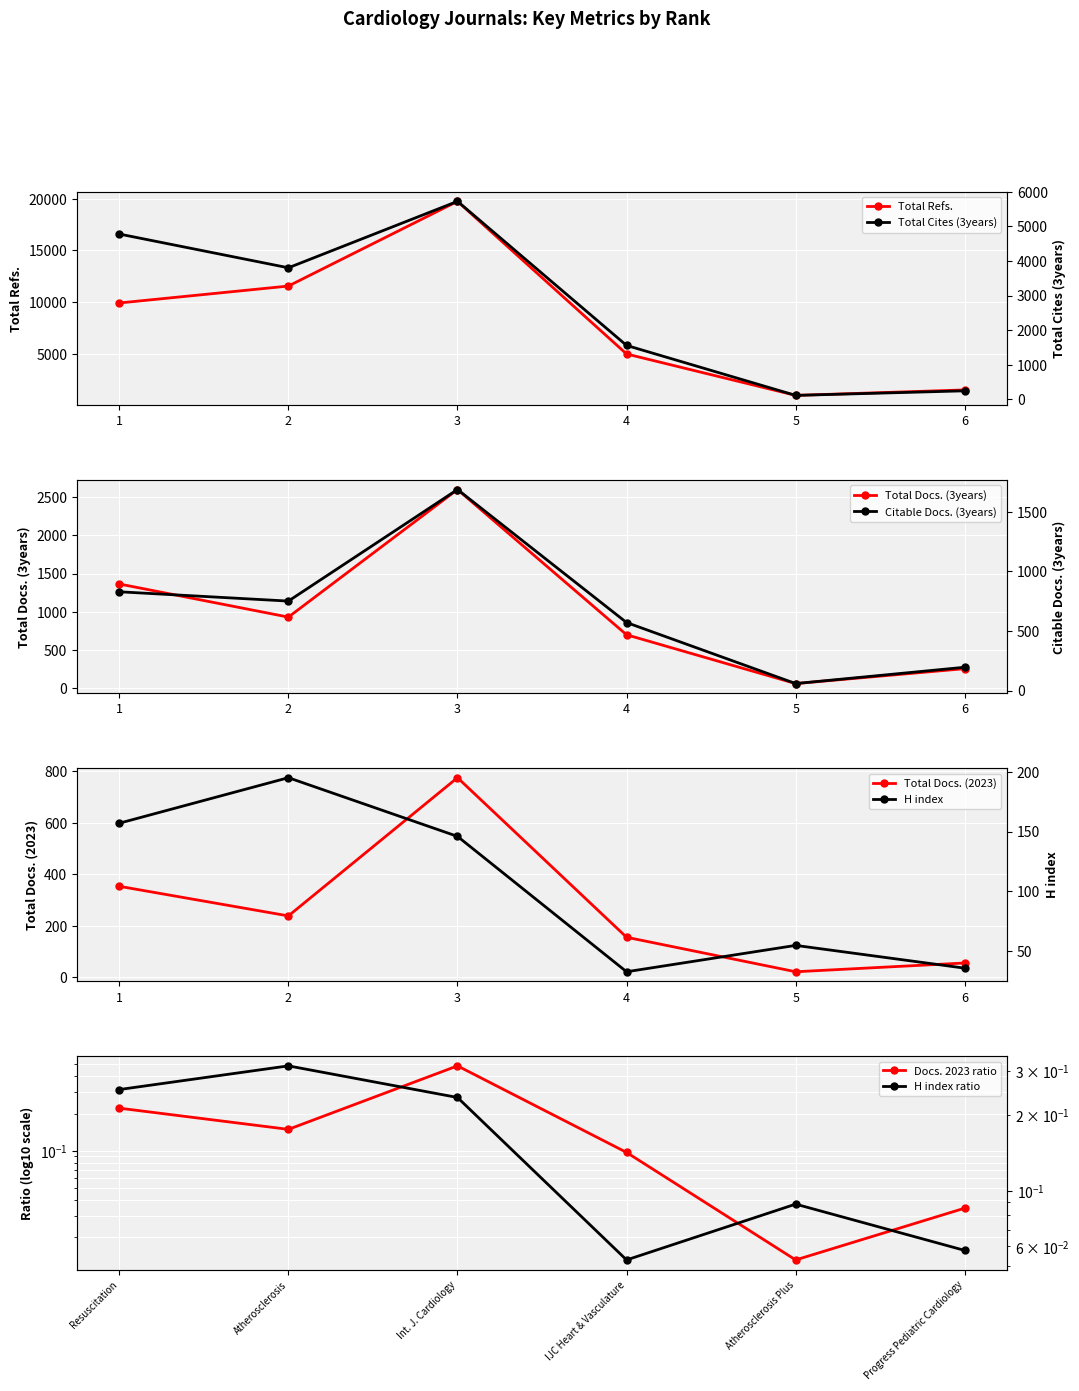

What is the sum of the Total Refs. values at 2 and 3?

31315